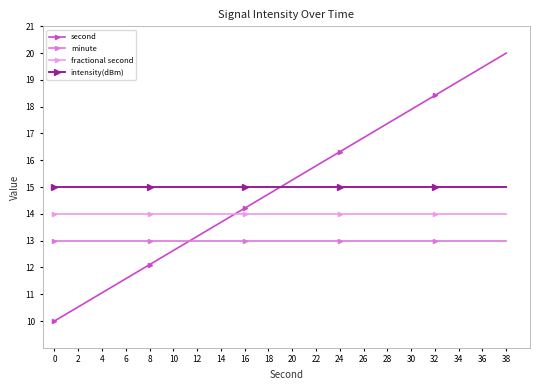

Reading left to right, transcribe all the data shown in this chart.

second: 10.0	10.5	11.1	11.6	12.1	12.6	13.2	13.7	14.2	14.7	15.3	15.8	16.3	16.8	17.4	17.9	18.4	18.9	19.5	20.0
minute: 13.0	13.0	13.0	13.0	13.0	13.0	13.0	13.0	13.0	13.0	13.0	13.0	13.0	13.0	13.0	13.0	13.0	13.0	13.0	13.0
fractional second: 14.0	14.0	14.0	14.0	14.0	14.0	14.0	14.0	14.0	14.0	14.0	14.0	14.0	14.0	14.0	14.0	14.0	14.0	14.0	14.0
intensity(dBm): 15.0	15.0	15.0	15.0	15.0	15.0	15.0	15.0	15.0	15.0	15.0	15.0	15.0	15.0	15.0	15.0	15.0	15.0	15.0	15.0